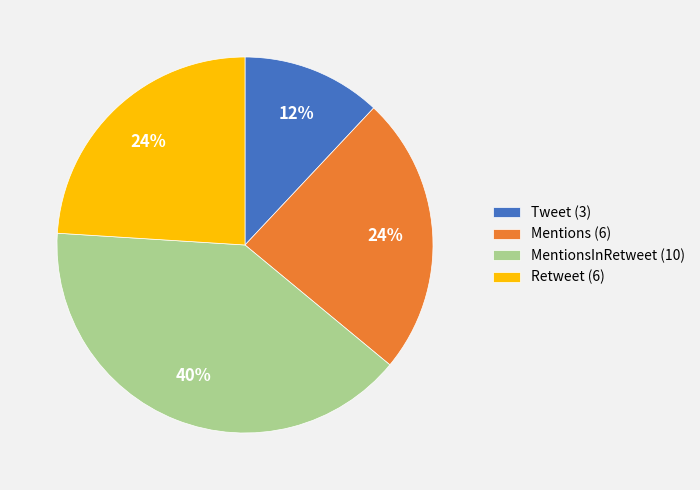

Do Tweet (3) and Retweet (6) together represent more than half of the pie?

No